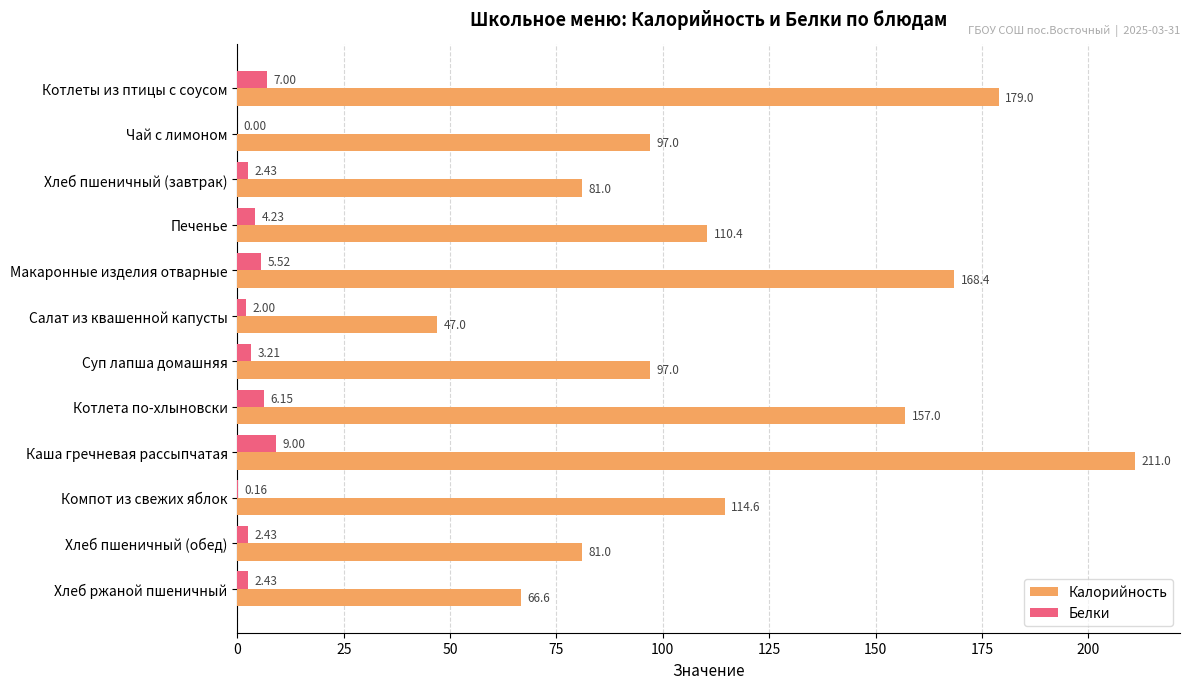

At which category is the sum across all series the highest?

Каша гречневая рассыпчатая